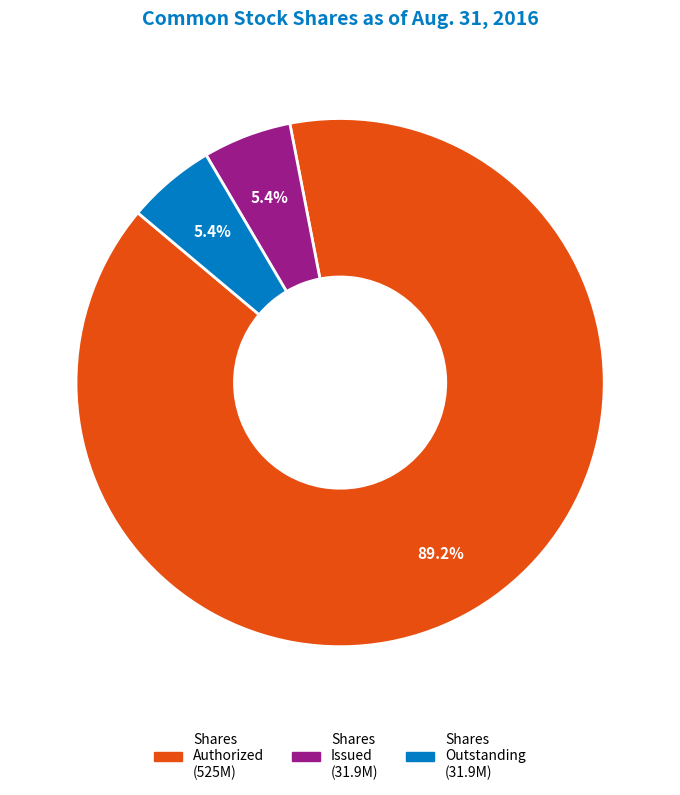

Is there any slice that represents more than half of the pie?

Yes